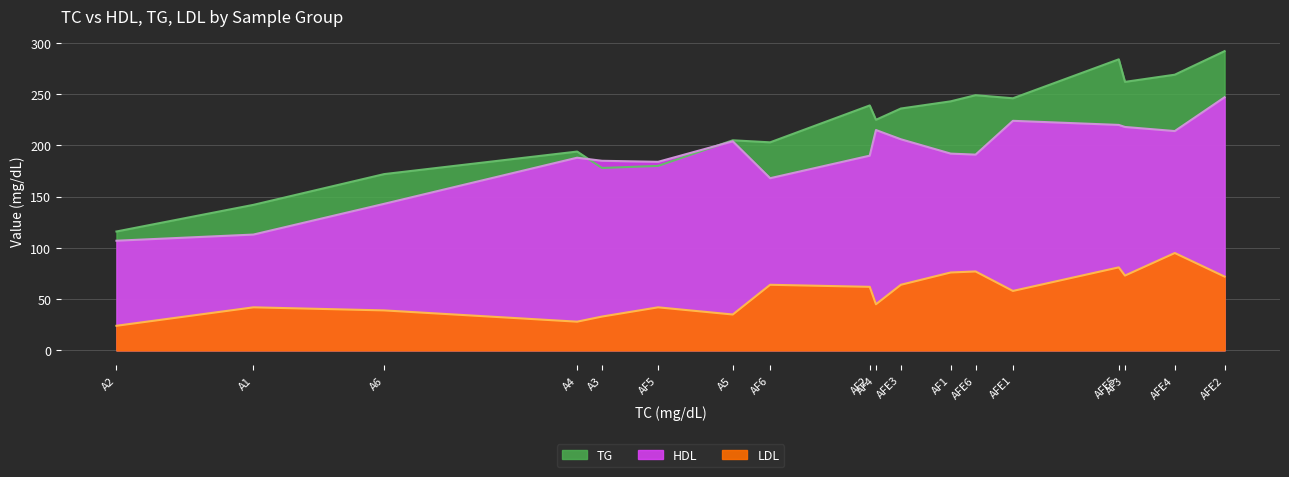

Which series has the largest total across all categories?

TG